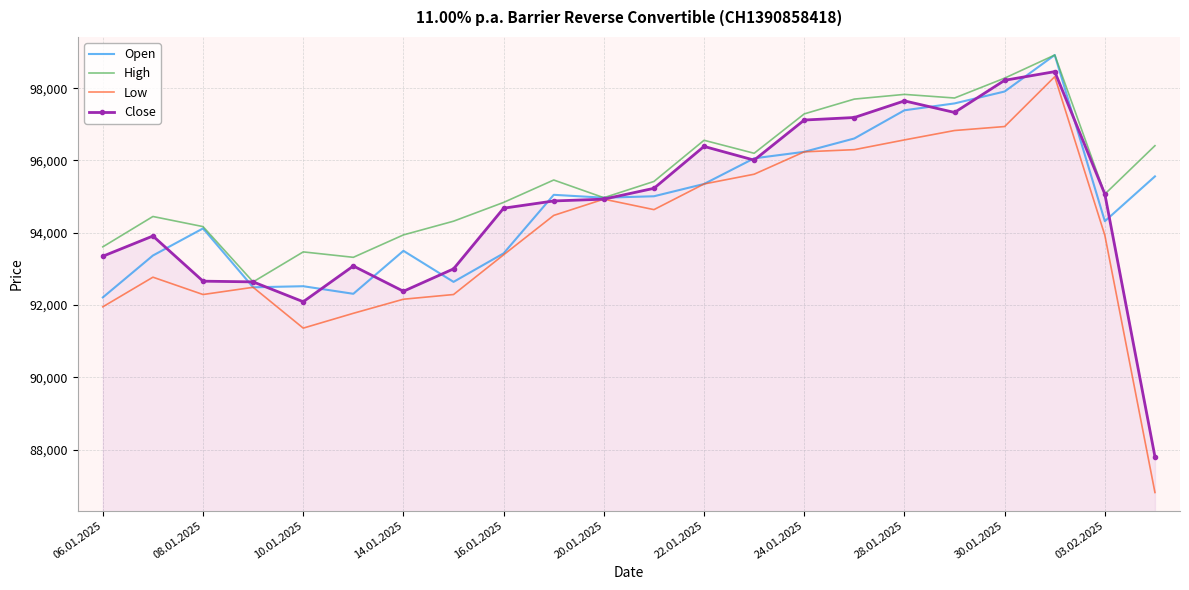

What is the minimum value for High?

92640